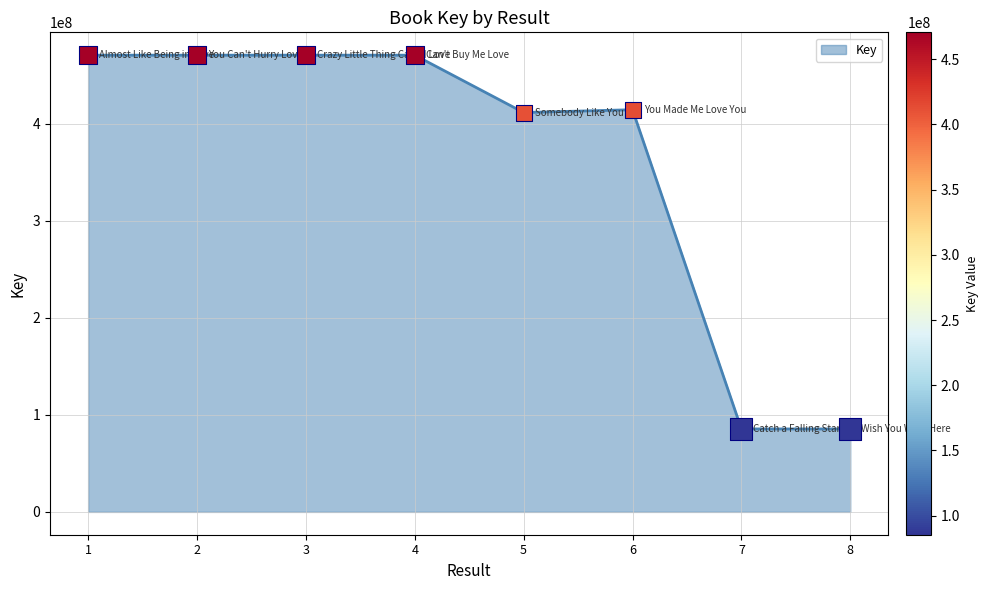

What is the ratio of the value at 2 to the value at 3?

1.0